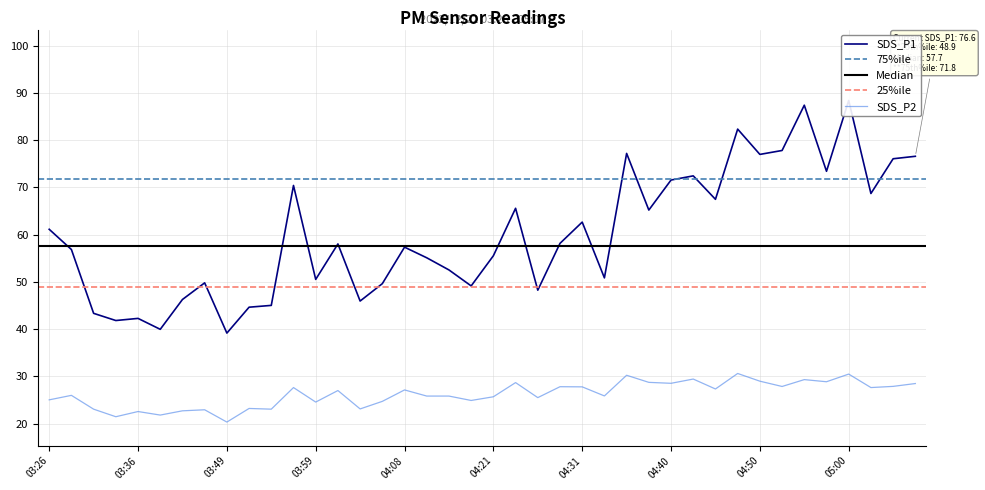

Rank the categories by SDS_P2 value from highest to lowest.

04:48, 05:00, 04:36, 04:43, 04:55, 04:50, 04:57, 04:38, 04:23, 04:40, 05:07, 05:05, 04:53, 04:28, 04:31, 03:56, 05:02, 04:45, 04:08, 04:01, 03:28, 04:33, 04:14, 04:16, 04:21, 04:26, 03:26, 04:18, 04:06, 03:59, 03:51, 04:04, 03:31, 03:54, 03:46, 03:41, 03:36, 03:38, 03:33, 03:49